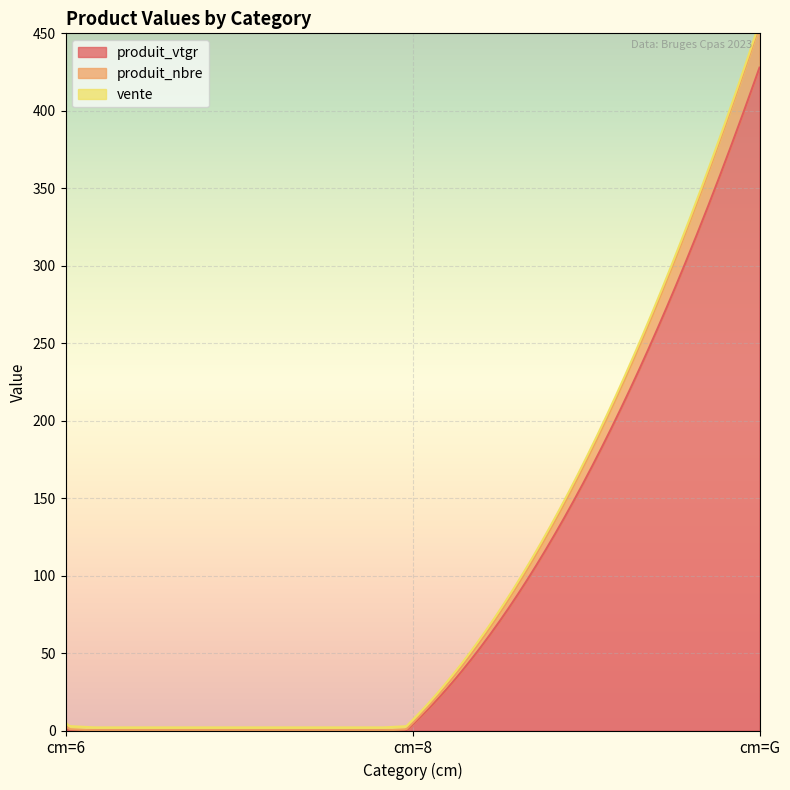

List the series in order of their peak value, lowest first.

vente, produit_nbre, produit_vtgr